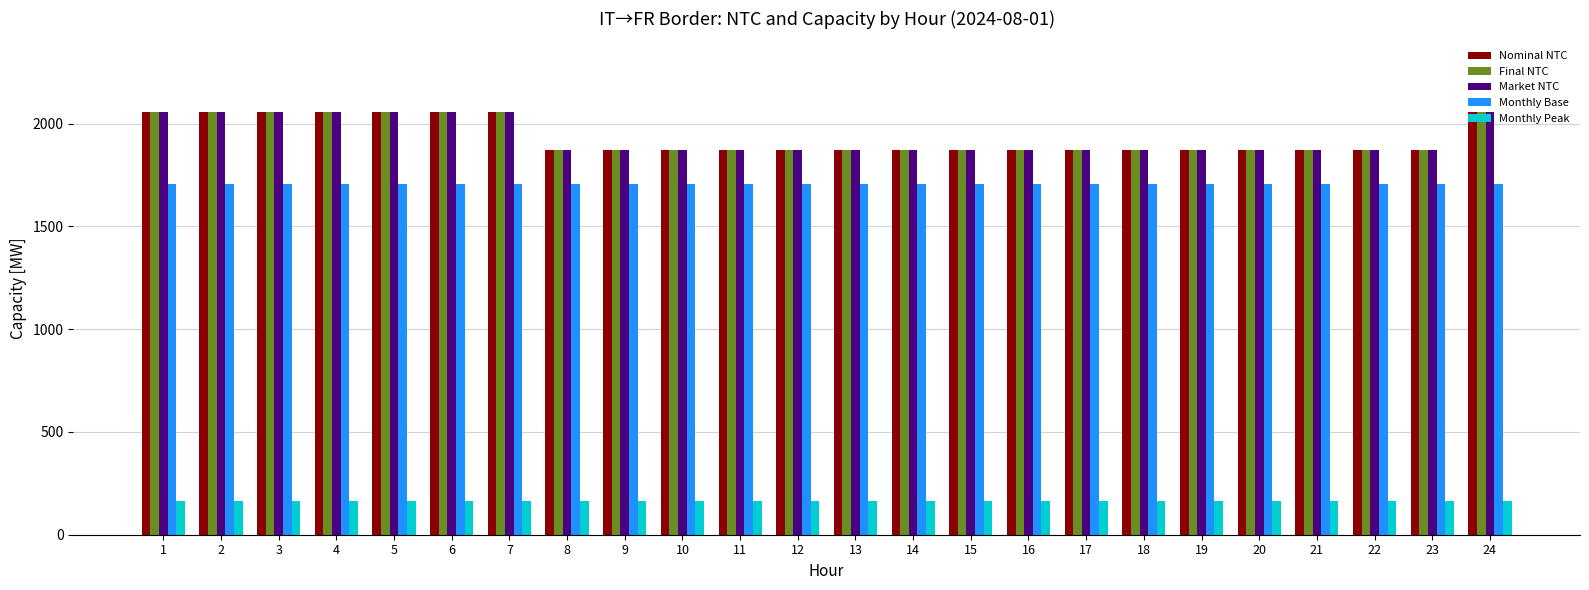

What is the value of the Market NTC bar at the 4th from the left?

2055